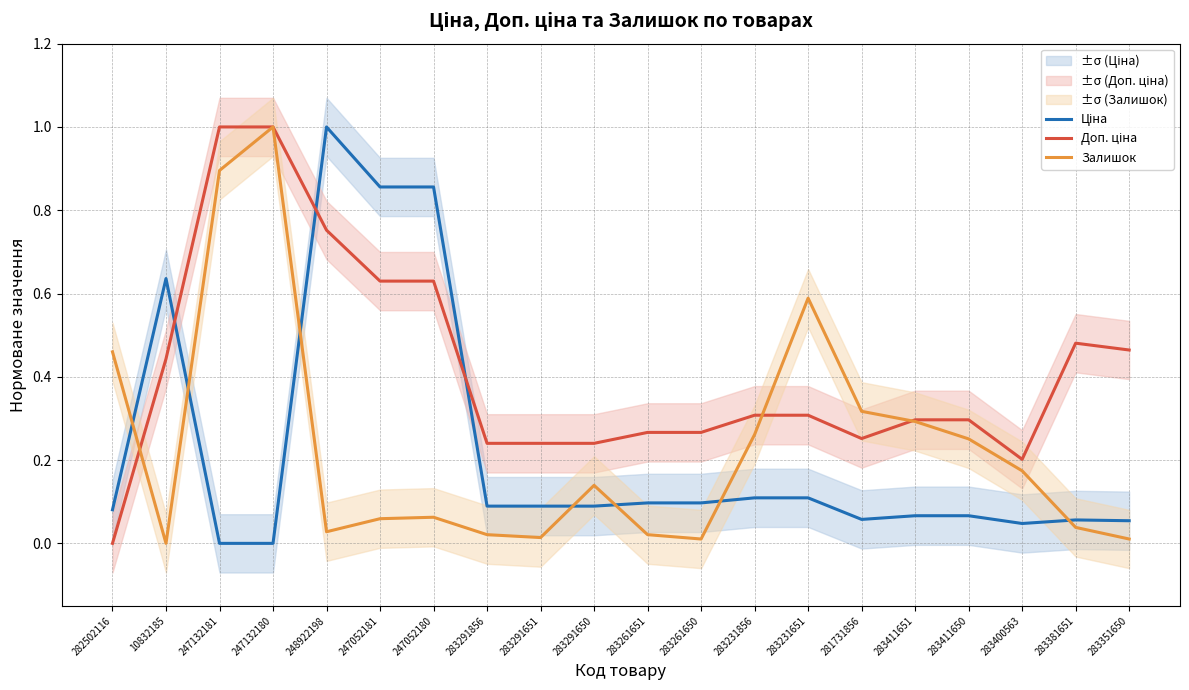

What is the maximum value shown in the chart?

1.0